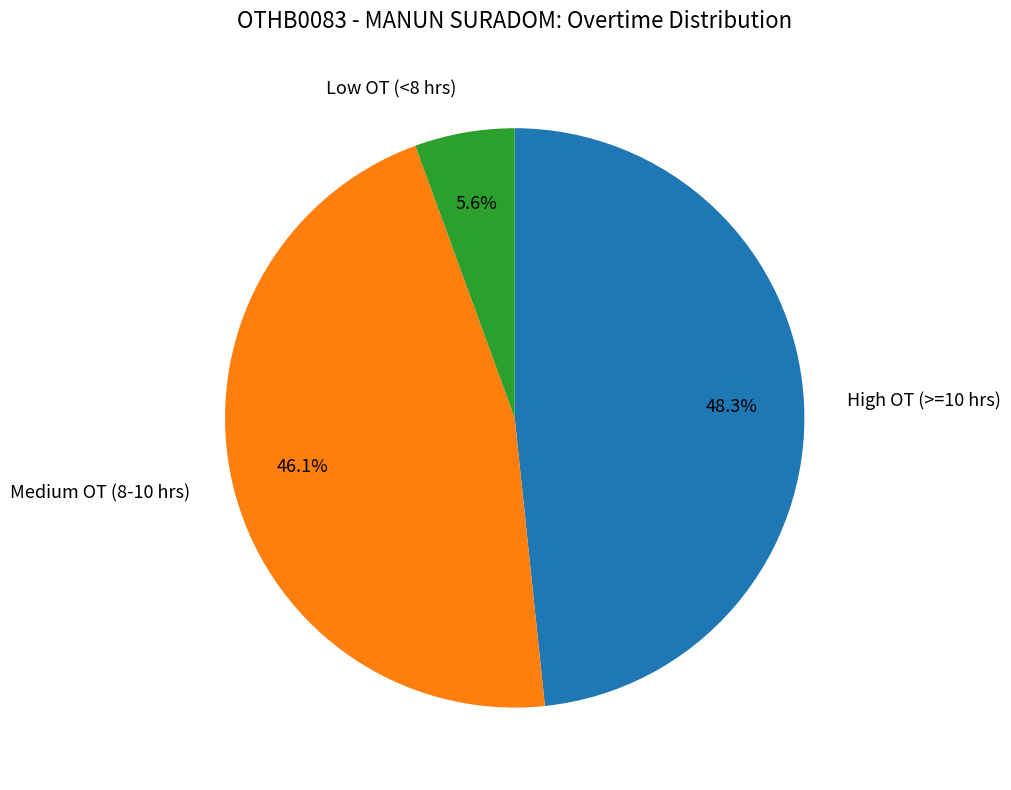

Which category has the smallest portion of the pie?

Low OT (<8 hrs)